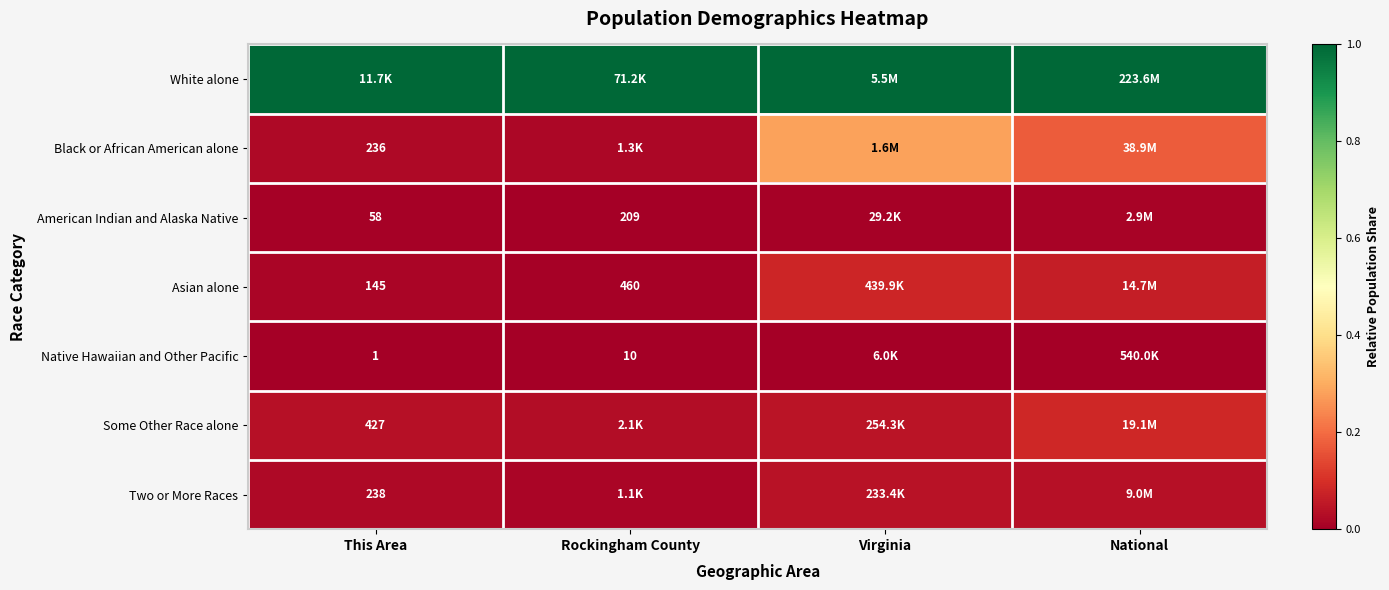

How many Two or More Races values are between 0 and 1?

4